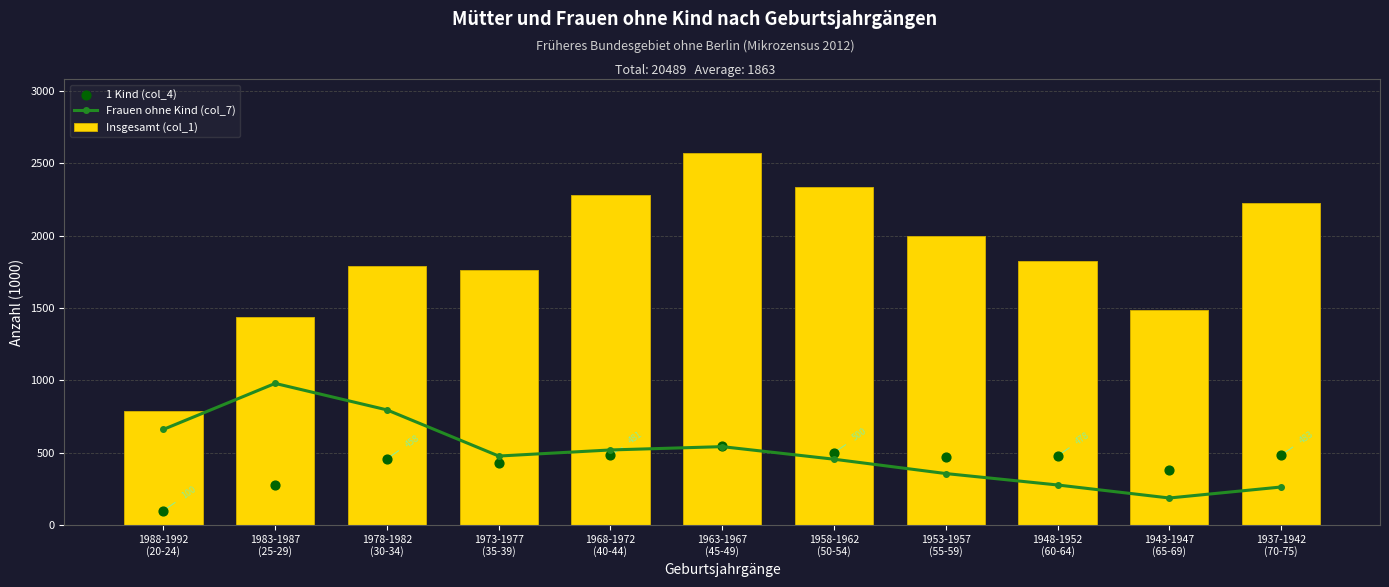

Which series reaches the maximum Y coordinate?

Insgesamt (col_1)